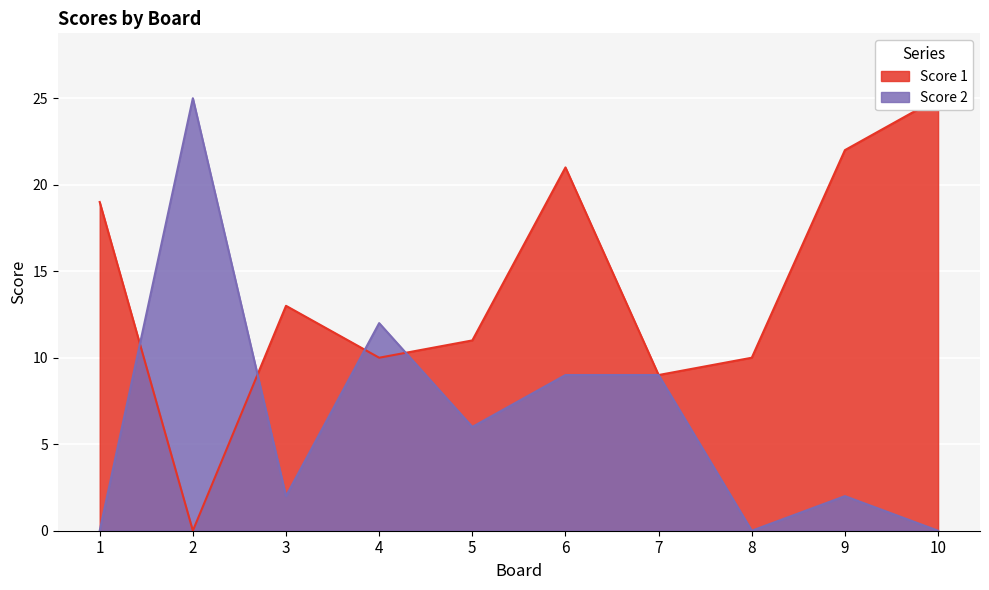

How many interior local peaks does the Score 2 series have?

3